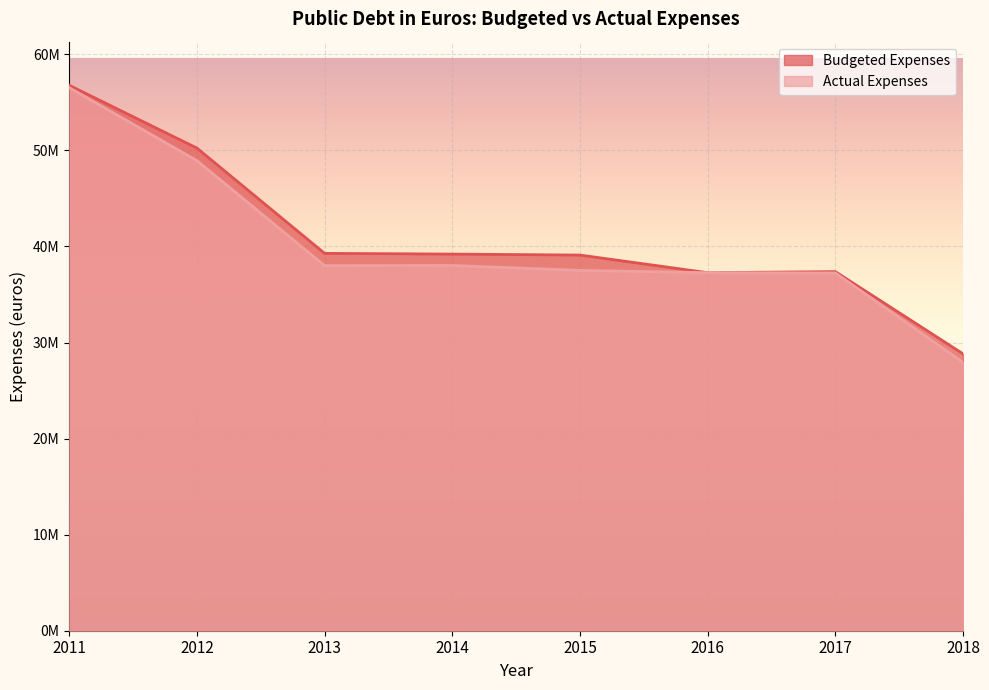

What is the value of the Budgeted Expenses point at the 4th from the left?

39204680.0